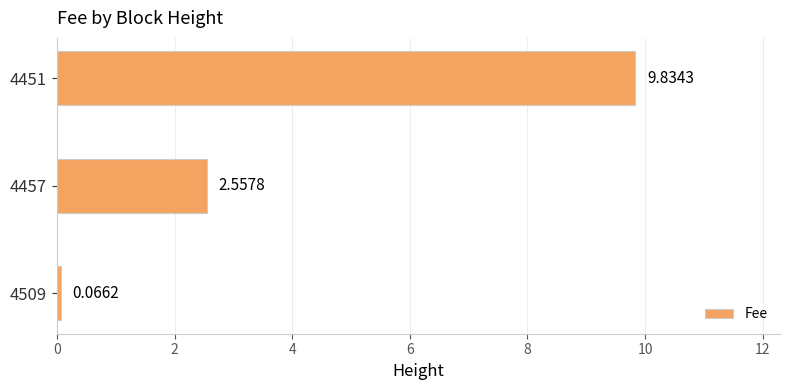

What is the change in value from 4509 to 4451?

+9.8